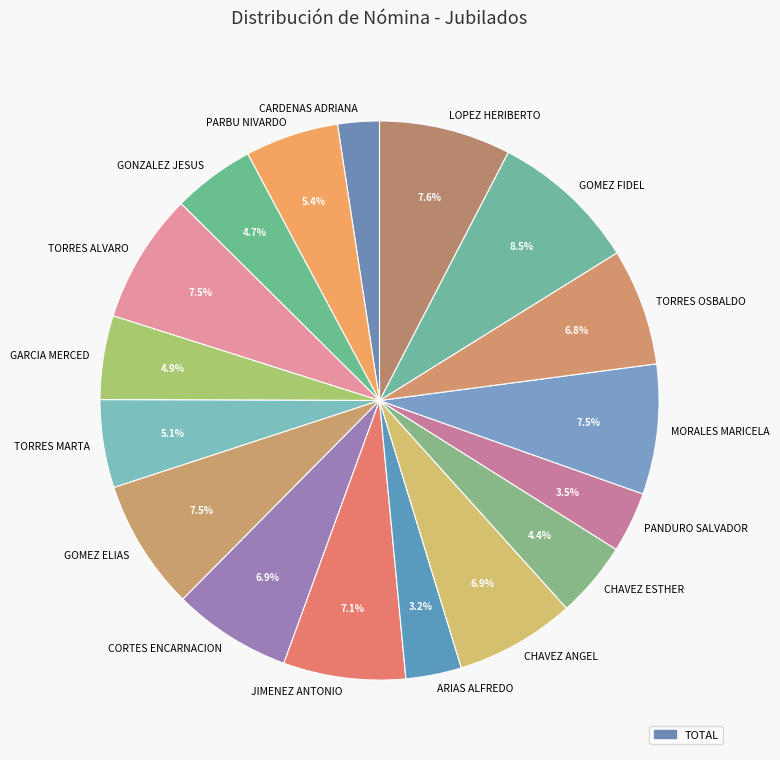

Does any single category account for the majority?

No